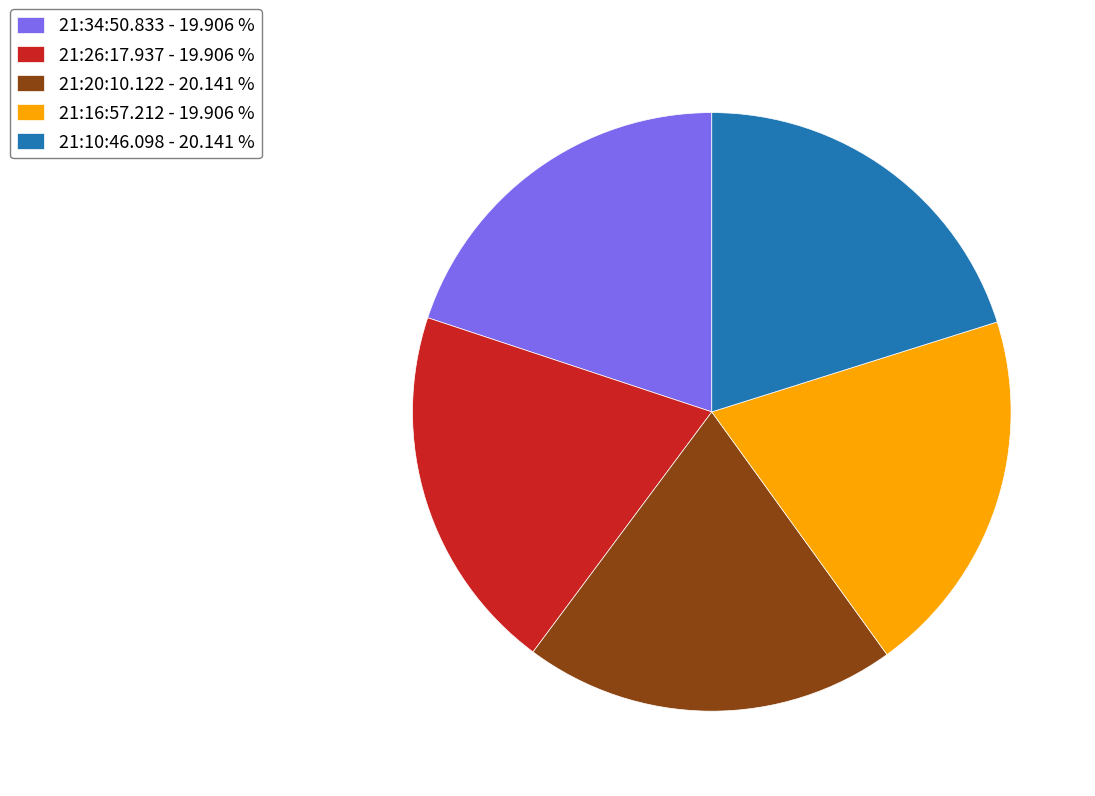

Count the number of slices in the pie.

5